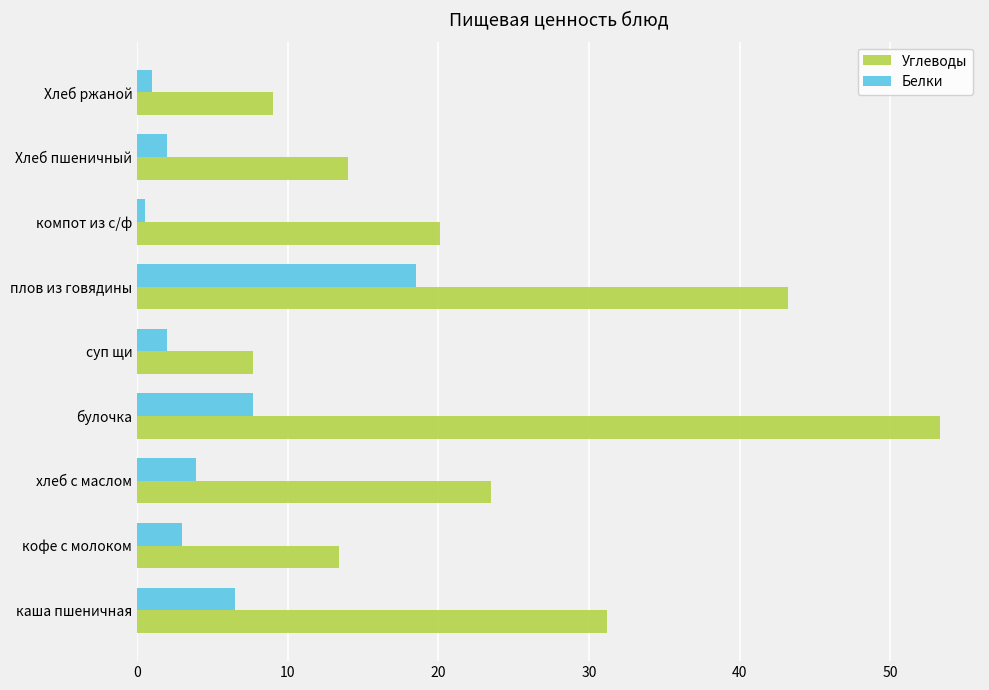

Which series has the widest spread of values?

Углеводы